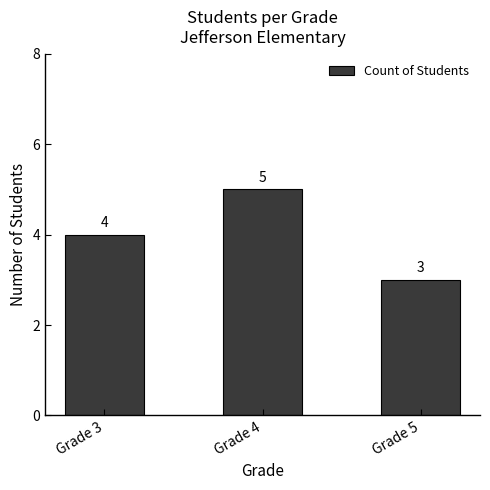

How many distinct data groups are displayed?

1